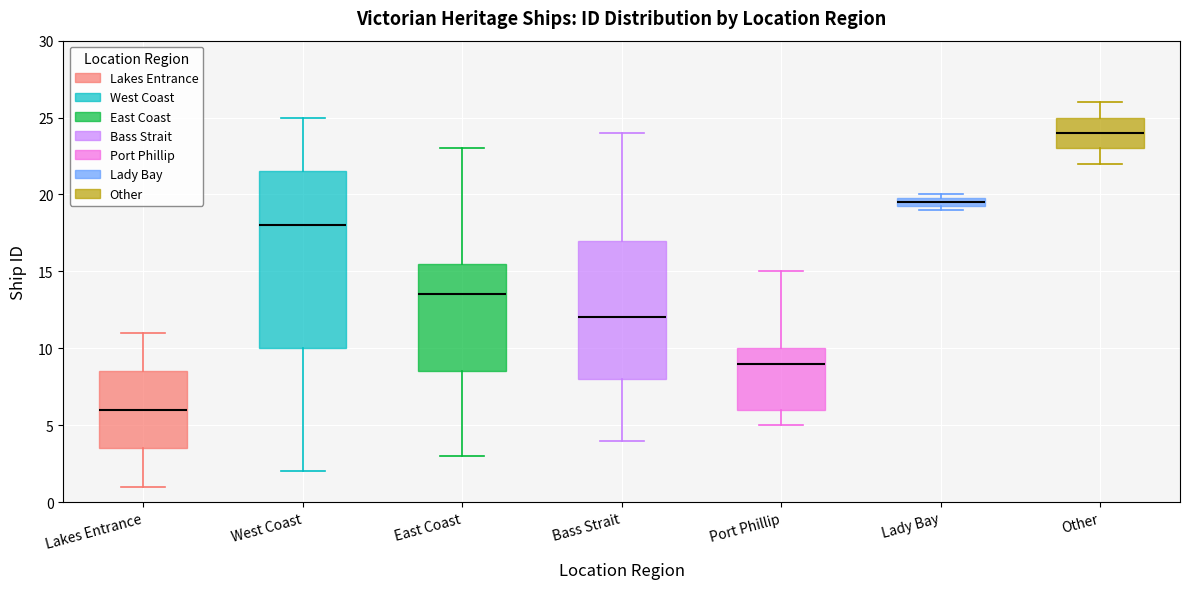

Where does the lower whisker of the box for Port Phillip end on the y-axis? The values are not printed on the chart, so give them approximately, as read against the axis.

5.0